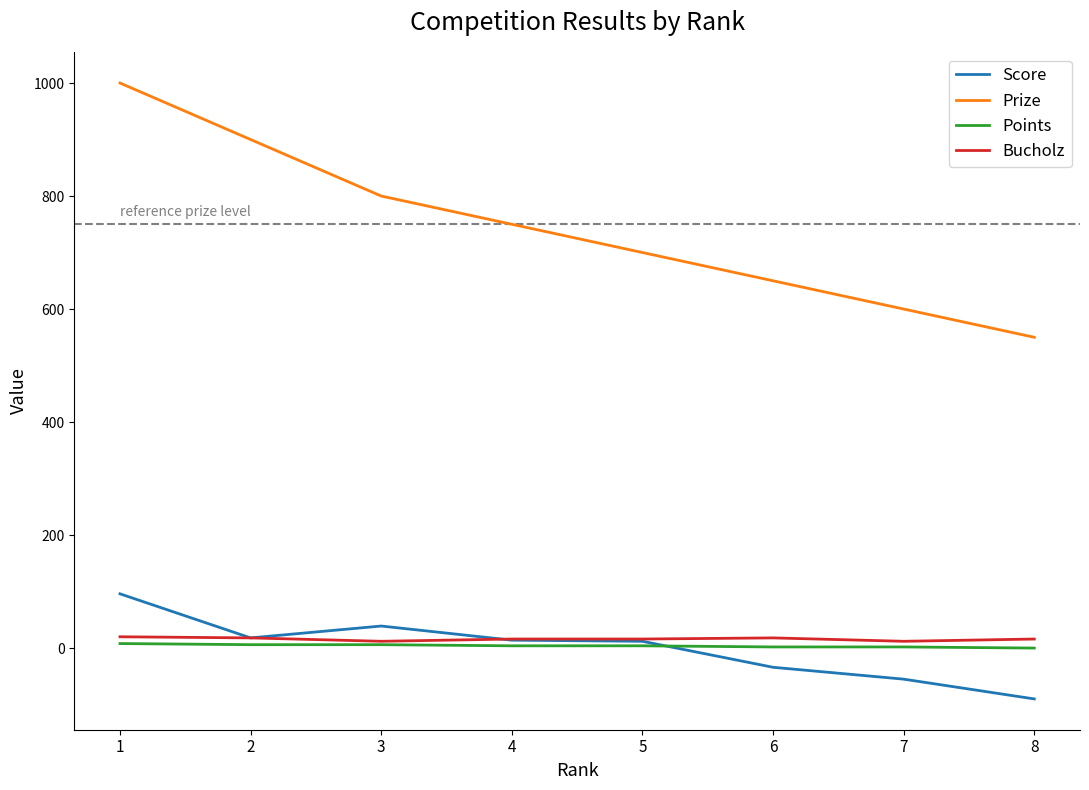

What is the total value across all series at 5?

732